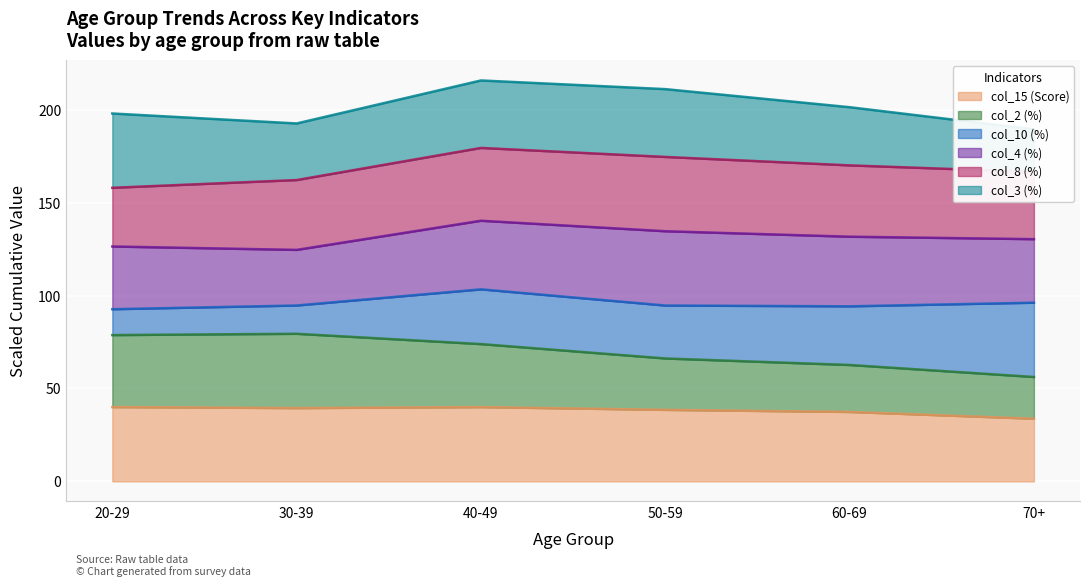

What is the maximum value for col_15 (Score)?

40.0